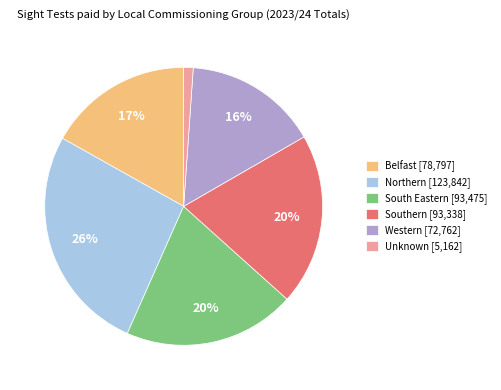

Which category has the smallest portion of the pie?

Unknown